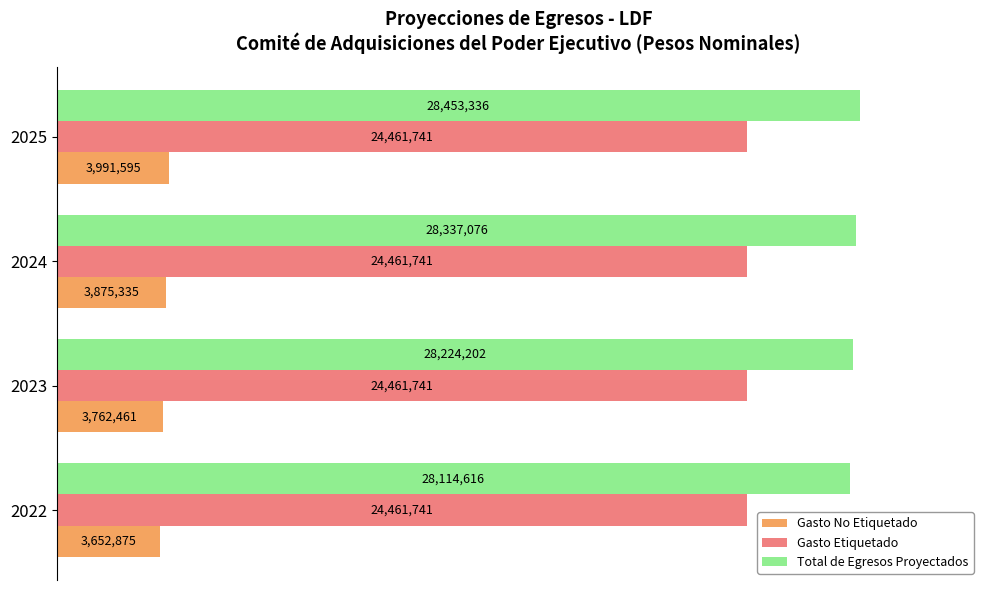

What are all the series names shown in the legend?

Gasto No Etiquetado, Gasto Etiquetado, Total de Egresos Proyectados